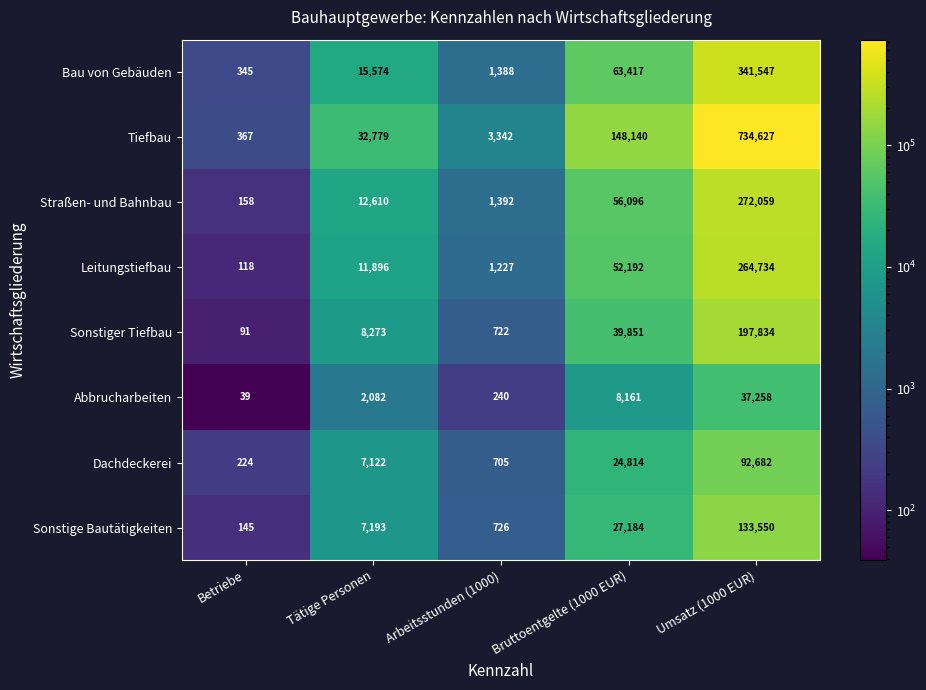

What is the spread (max minus min) of values at Umsatz (1000 EUR)?

697369